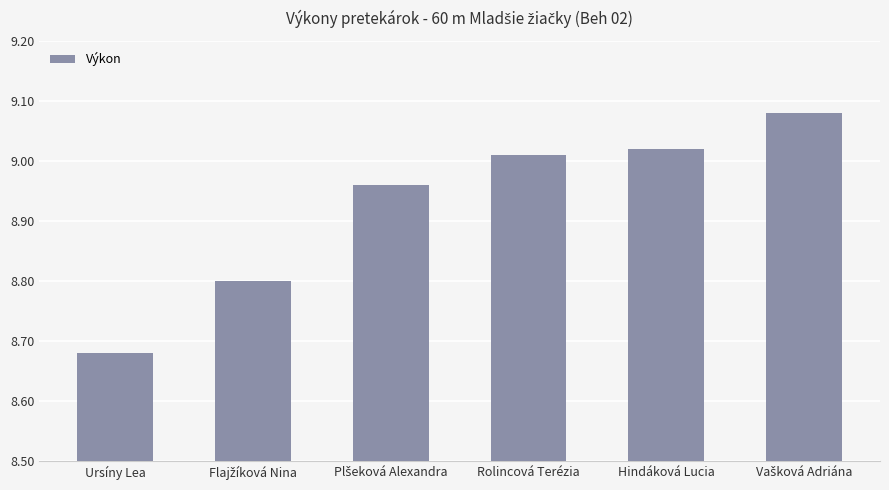

What is the average value?

8.9